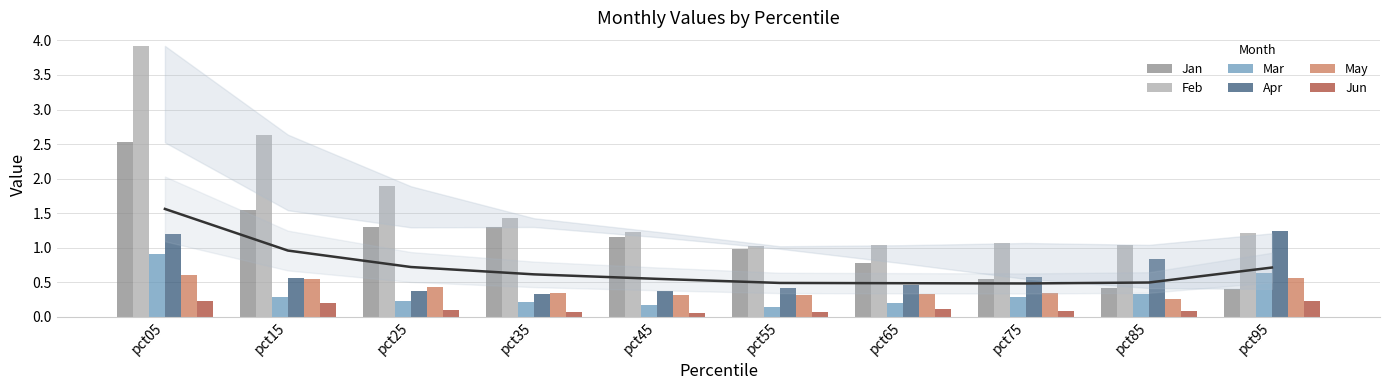

What is the lowest value of the Feb series?

1.0